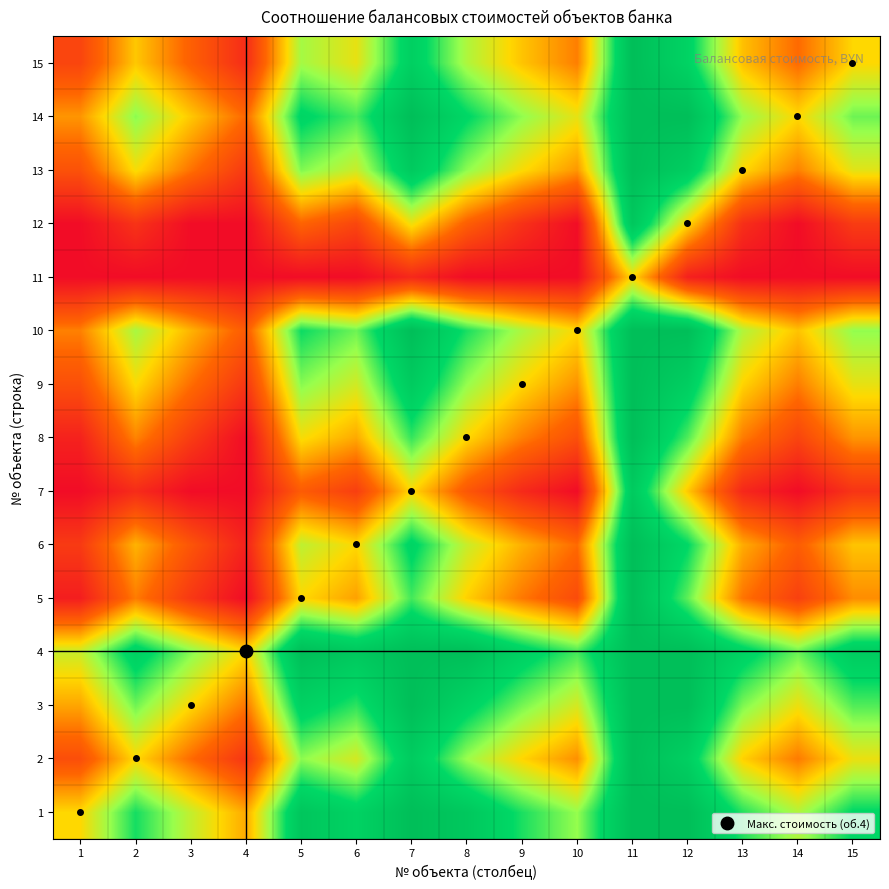

Reading left to right, what are all the values shown in this chart?

1: 1=-0.0	2=1.7	3=0.5	4=-0.5	5=2.6	6=2.1	7=3.0	8=2.6	9=1.6	10=0.9	11=3.0	12=3.0	13=1.6	14=0.7	15=1.9
2: 1=-1.7	2=-0.0	3=-1.1	4=-2.2	5=1.0	6=0.4	7=2.4	8=0.9	9=-0.0	10=-0.8	11=3.0	12=2.2	13=-0.1	14=-1.0	15=0.2
3: 1=-0.5	2=1.1	3=-0.0	4=-1.0	5=2.1	6=1.5	7=3.0	8=2.0	9=1.1	10=0.4	11=3.0	12=3.0	13=1.1	14=0.2	15=1.3
4: 1=0.5	2=2.2	3=1.0	4=-0.0	5=3.0	6=2.6	7=3.0	8=3.0	9=2.1	10=1.4	11=3.0	12=3.0	13=2.1	14=1.2	15=2.3
5: 1=-2.6	2=-1.0	3=-2.1	4=-3.0	5=-0.0	6=-0.6	7=1.4	8=-0.1	9=-1.0	10=-1.7	11=3.0	12=1.2	13=-1.0	14=-1.9	15=-0.8
6: 1=-2.1	2=-0.4	3=-1.5	4=-2.6	5=0.6	6=-0.0	7=2.0	8=0.5	9=-0.4	10=-1.2	11=3.0	12=1.8	13=-0.5	14=-1.4	15=-0.2
7: 1=-3.0	2=-2.4	3=-3.0	4=-3.0	5=-1.4	6=-2.0	7=-0.0	8=-1.5	9=-2.4	10=-3.0	11=2.4	12=-0.2	13=-2.5	14=-3.0	15=-2.2
8: 1=-2.6	2=-0.9	3=-2.0	4=-3.0	5=0.1	6=-0.5	7=1.5	8=-0.0	9=-0.9	10=-1.6	11=3.0	12=1.3	13=-1.0	14=-1.9	15=-0.7
9: 1=-1.6	2=0.0	3=-1.1	4=-2.1	5=1.0	6=0.4	7=2.4	8=0.9	9=-0.0	10=-0.7	11=3.0	12=2.3	13=-0.0	14=-0.9	15=0.2
10: 1=-0.9	2=0.8	3=-0.4	4=-1.4	5=1.7	6=1.2	7=3.0	8=1.6	9=0.7	10=-0.0	11=3.0	12=3.0	13=0.7	14=-0.2	15=0.9
11: 1=-3.0	2=-3.0	3=-3.0	4=-3.0	5=-3.0	6=-3.0	7=-2.4	8=-3.0	9=-3.0	10=-3.0	11=-0.0	12=-2.6	13=-3.0	14=-3.0	15=-3.0
12: 1=-3.0	2=-2.2	3=-3.0	4=-3.0	5=-1.2	6=-1.8	7=0.2	8=-1.3	9=-2.3	10=-3.0	11=2.6	12=-0.0	13=-2.3	14=-3.0	15=-2.0
13: 1=-1.6	2=0.1	3=-1.1	4=-2.1	5=1.0	6=0.5	7=2.5	8=1.0	9=0.0	10=-0.7	11=3.0	12=2.3	13=-0.0	14=-0.9	15=0.3
14: 1=-0.7	2=1.0	3=-0.2	4=-1.2	5=1.9	6=1.4	7=3.0	8=1.9	9=0.9	10=0.2	11=3.0	12=3.0	13=0.9	14=-0.0	15=1.2
15: 1=-1.9	2=-0.2	3=-1.3	4=-2.3	5=0.8	6=0.2	7=2.2	8=0.7	9=-0.2	10=-0.9	11=3.0	12=2.0	13=-0.3	14=-1.2	15=-0.0